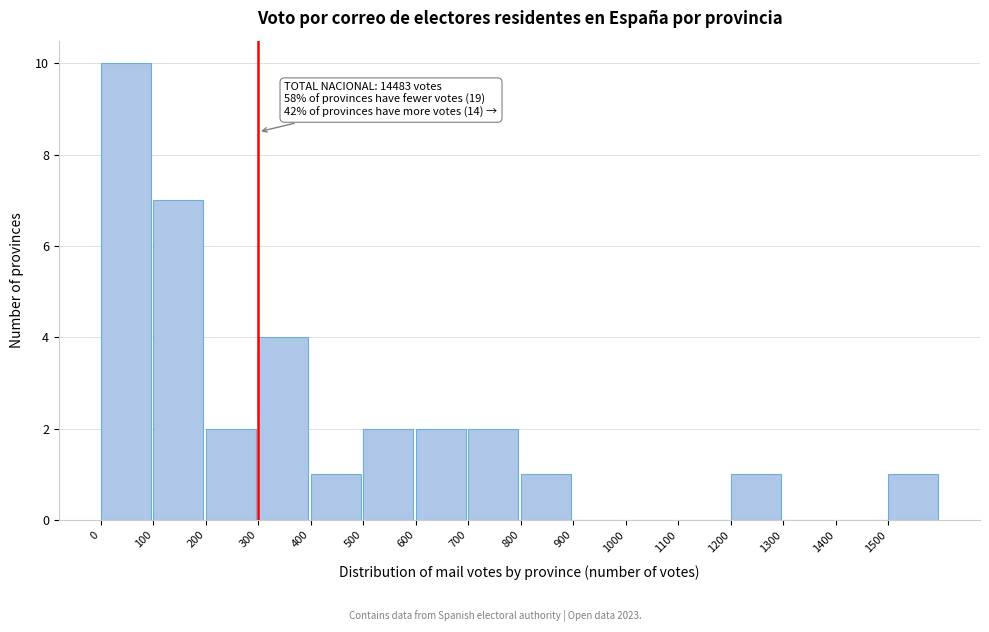

Which range on the x-axis has the tallest bar?

0 to 100